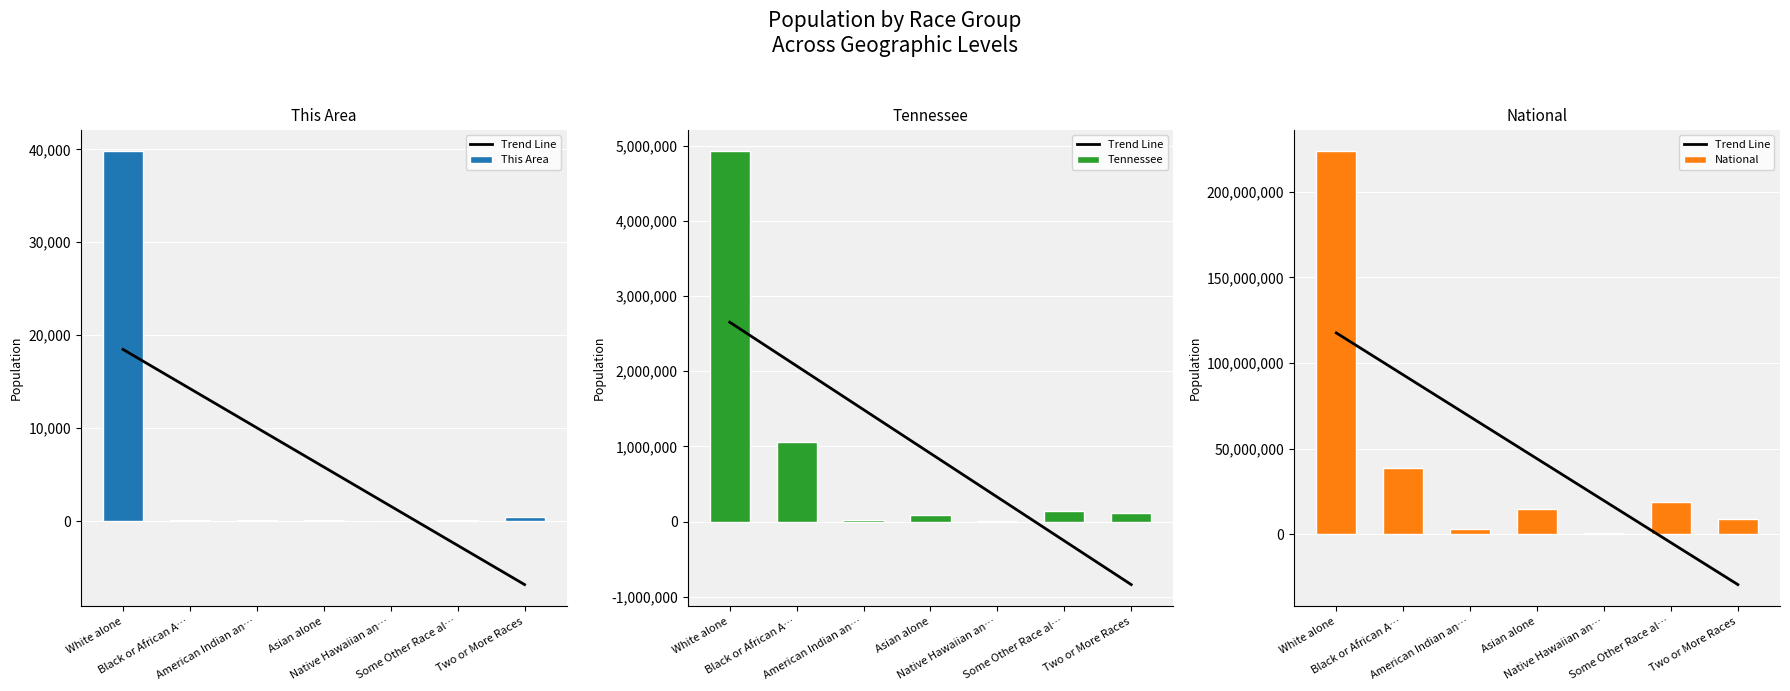

What is the label of the 6th bar from the right?

Black or African A…